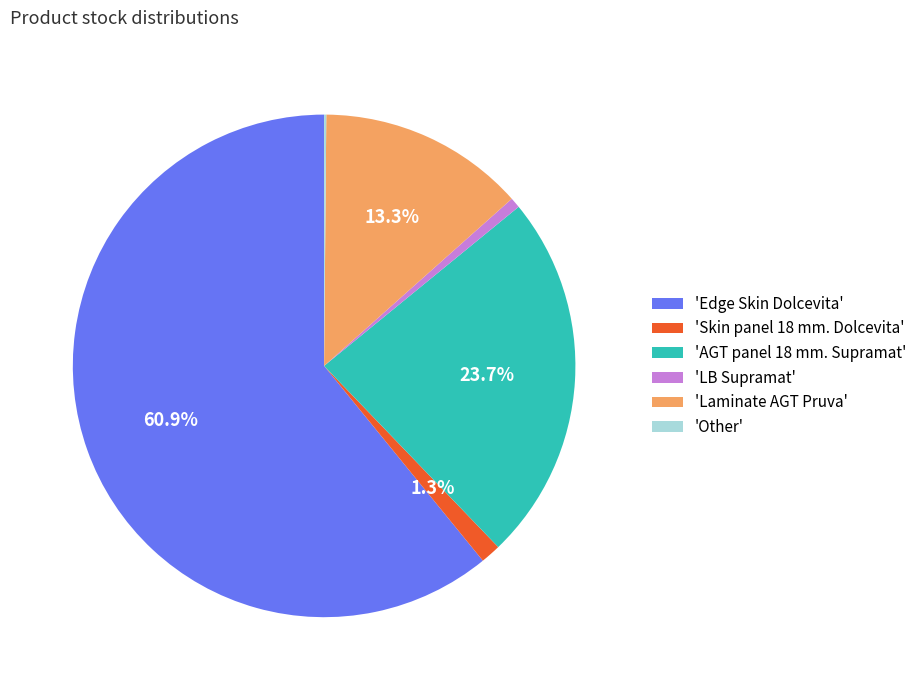

Which has a higher value, 'Skin panel 18 mm. Dolcevita' or 'Edge Skin Dolcevita'?

'Edge Skin Dolcevita'